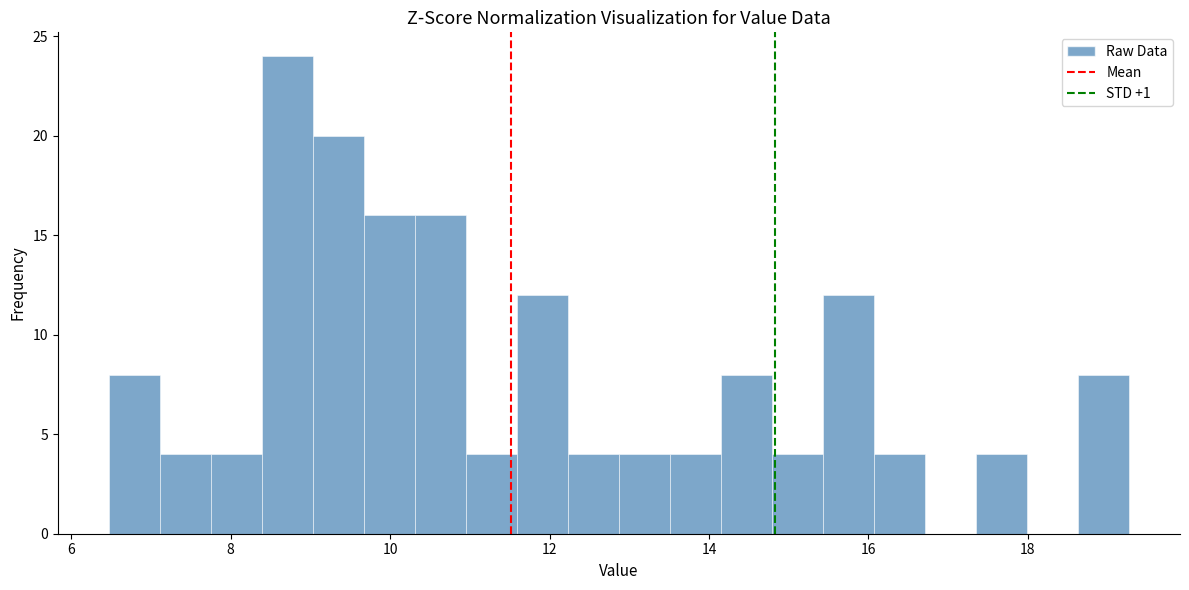

Read against the x-axis, roughly where is the centre of the tallest bar?

8.8